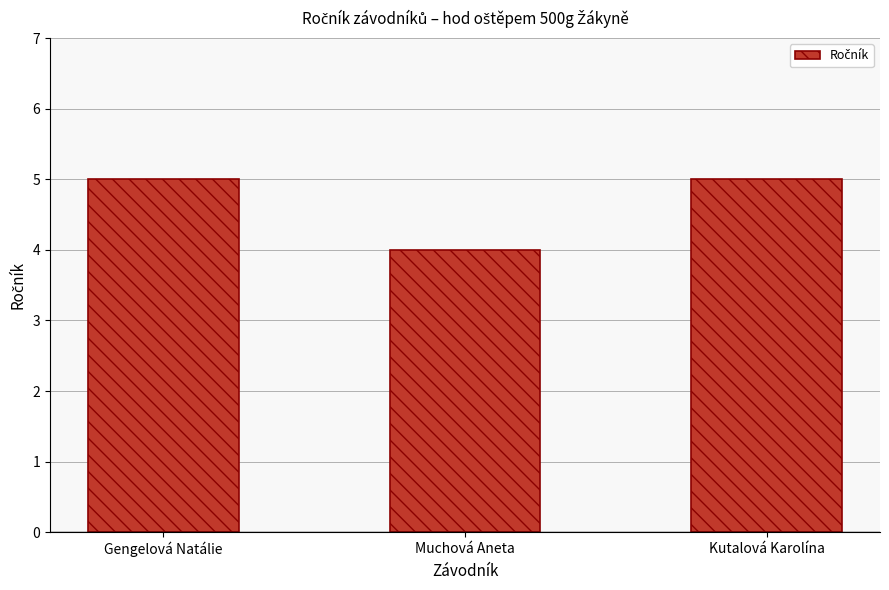

What is the value of the 3rd bar from the left?

5